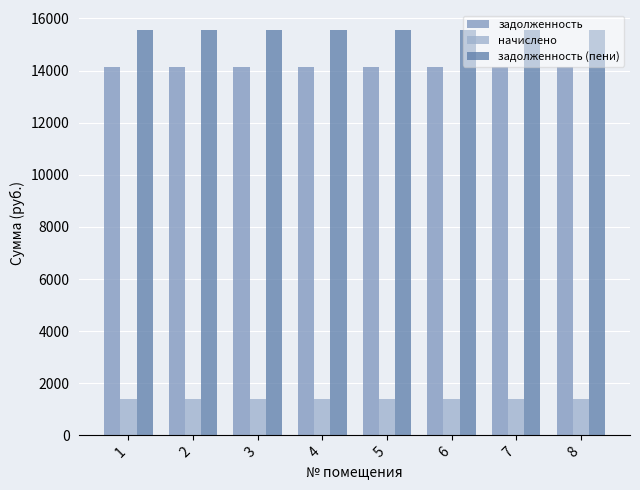

Reading left to right, transcribe all the data shown in this chart.

задолженность: 1=14143.7	2=14143.7	3=14143.7	4=14143.7	5=14143.7	6=14143.7	7=14143.7	8=14143.7
начислено: 1=1404.0	2=1404.0	3=1404.0	4=1404.0	5=1404.0	6=1404.0	7=1404.0	8=1404.0
задолженность (пени): 1=15547.7	2=15547.7	3=15547.7	4=15547.7	5=15547.7	6=15547.7	7=15547.7	8=15547.7